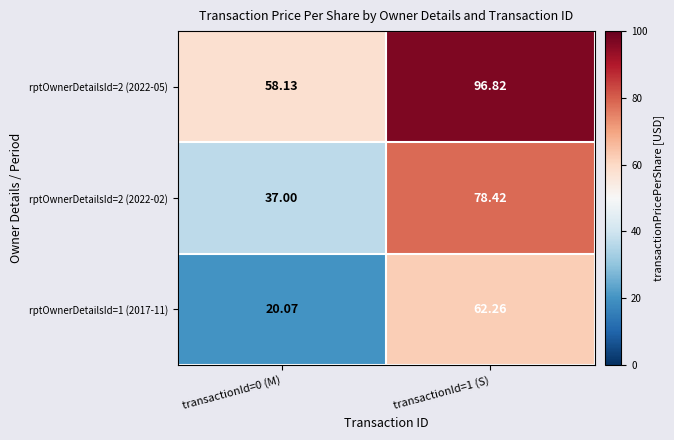

At how many categories does at least one series exceed 25?

2